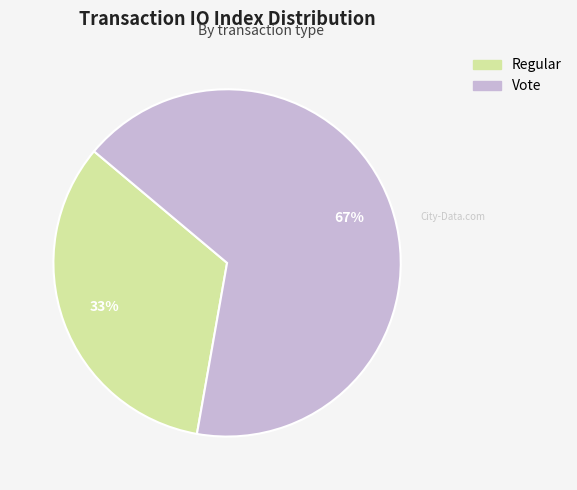

Which slice is the largest?

Vote